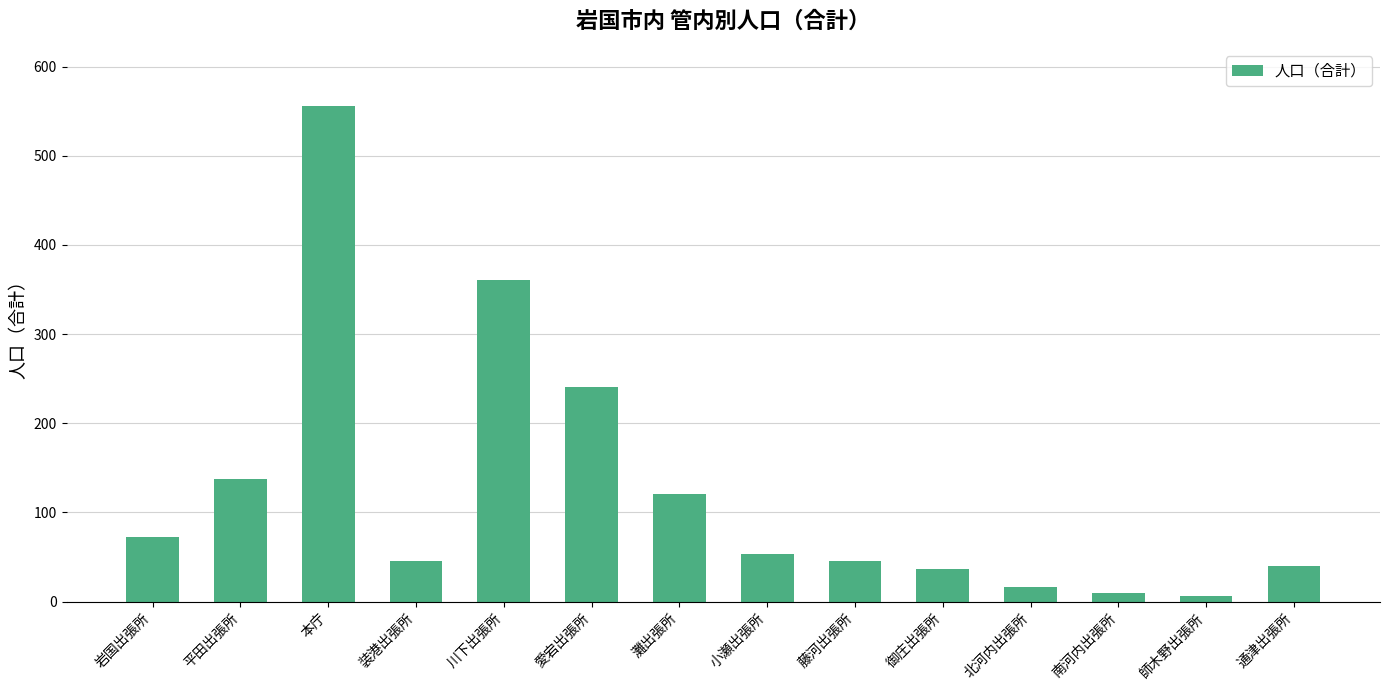

Which has a higher value, 岩国出張所 or 愛宕出張所?

愛宕出張所